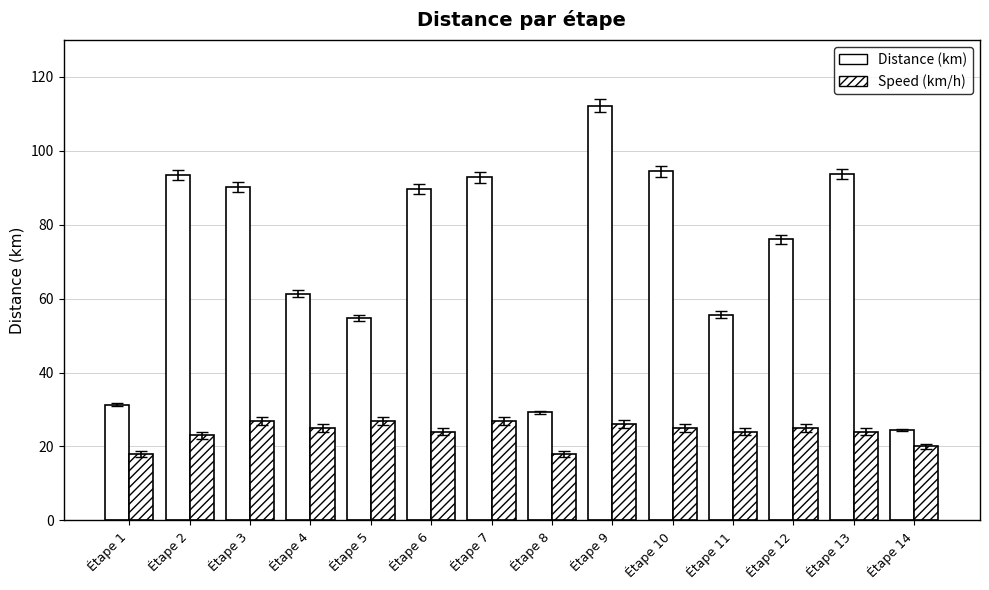

Which series changed the most between Étape 9 and Étape 13?

Distance (km)